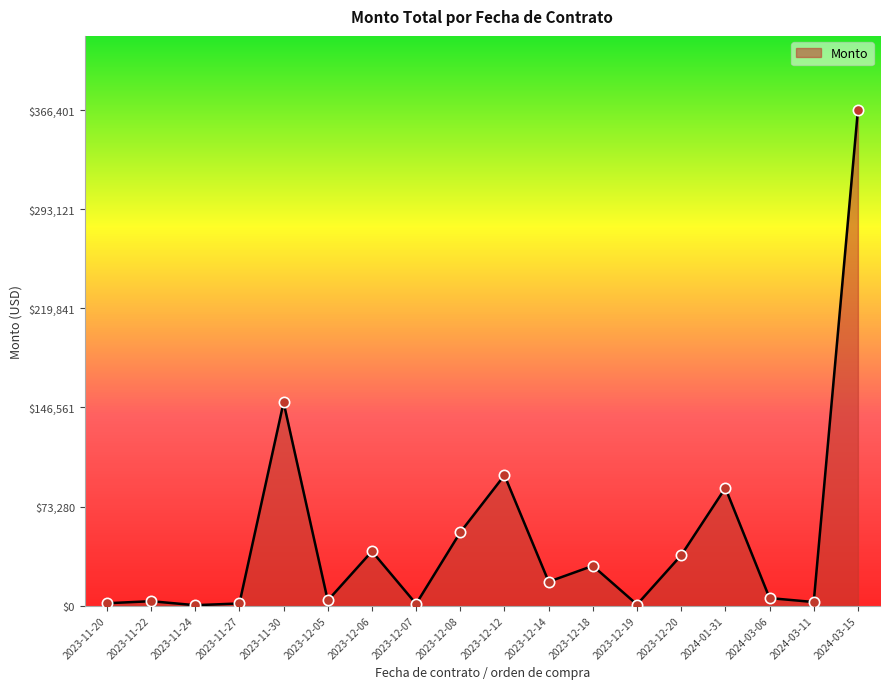

What is the greatest value displayed?

366401.3